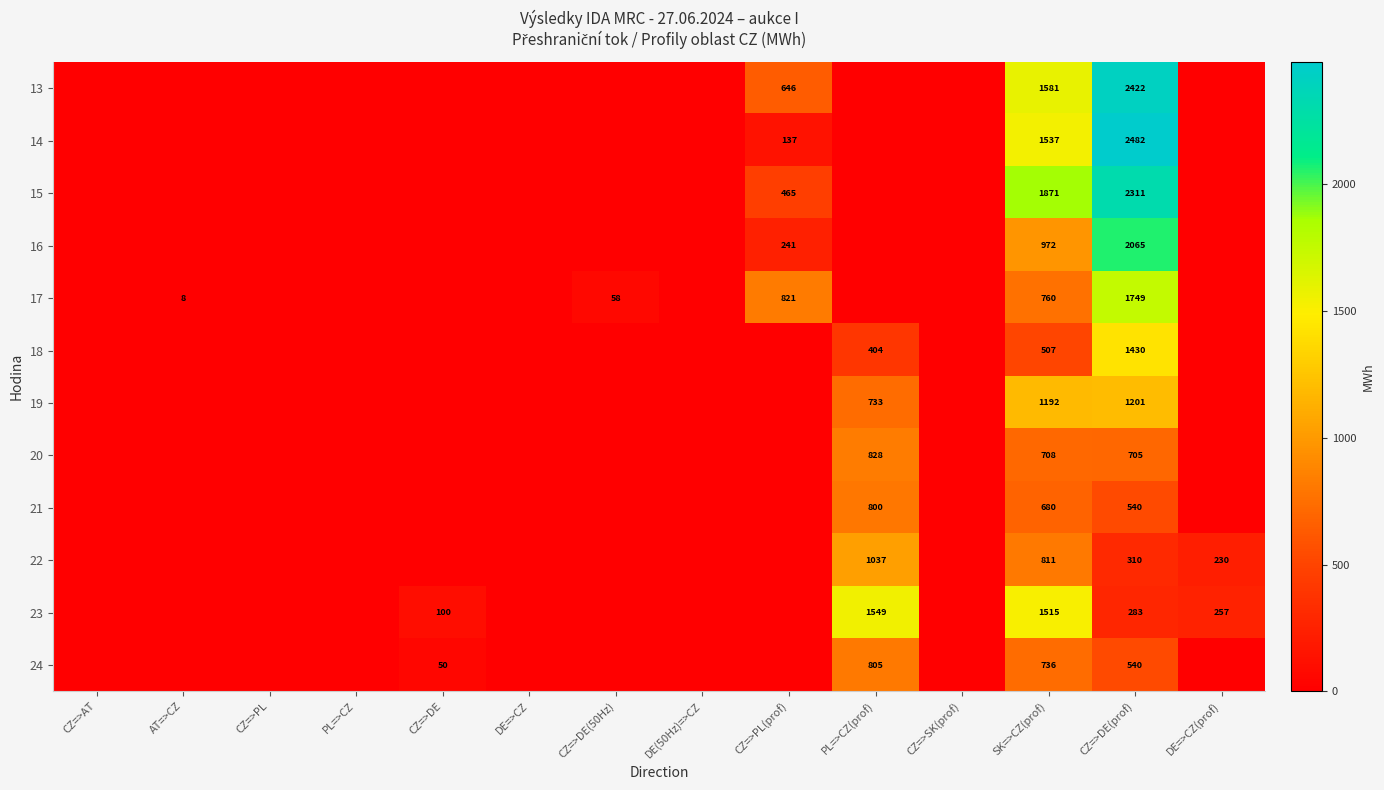

True or false: 24 has a value of 540 at CZ=>DE(prof).

True